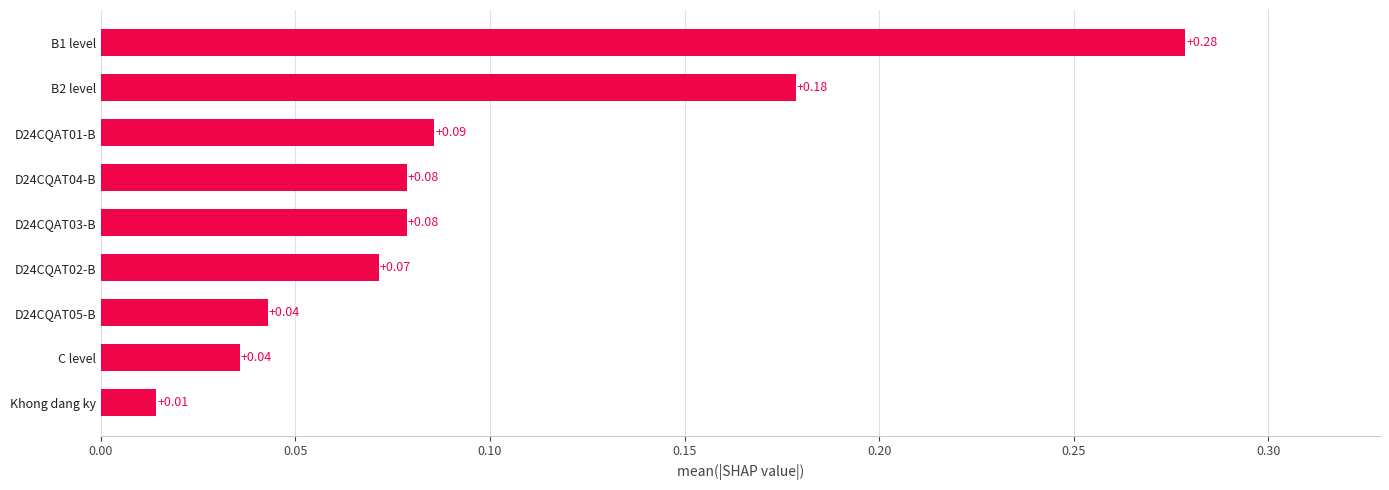

What is the sum of all values?

0.9